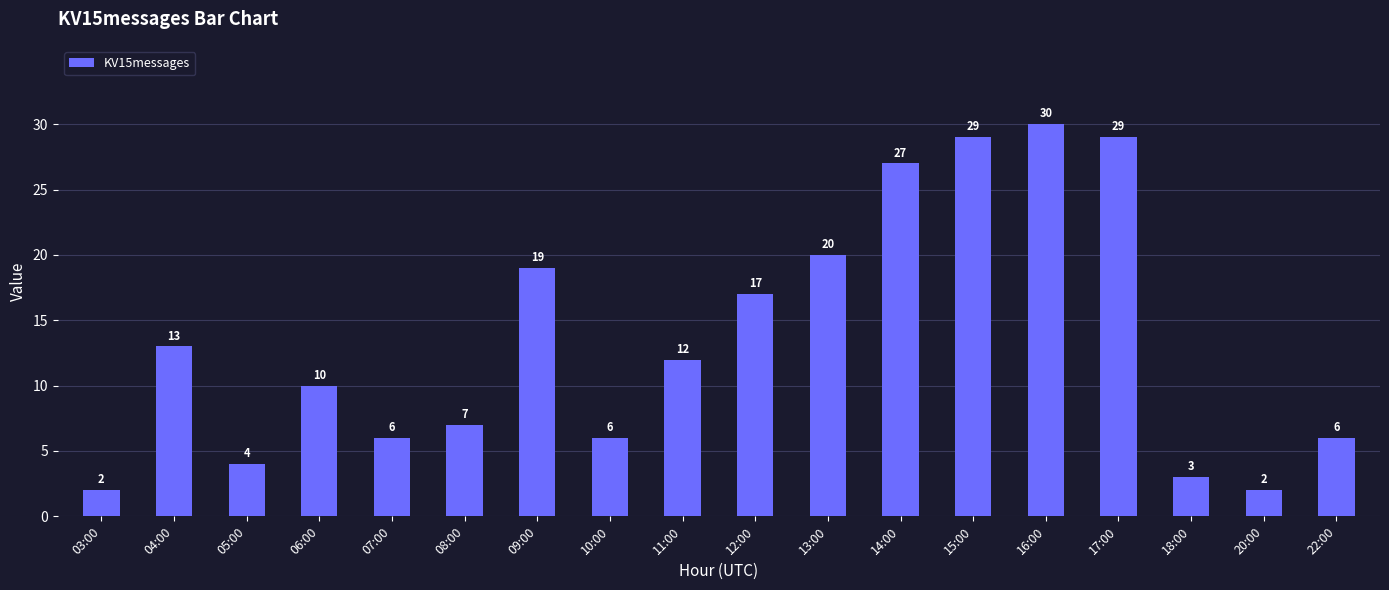

What is the label of the 5th bar from the right?

16:00